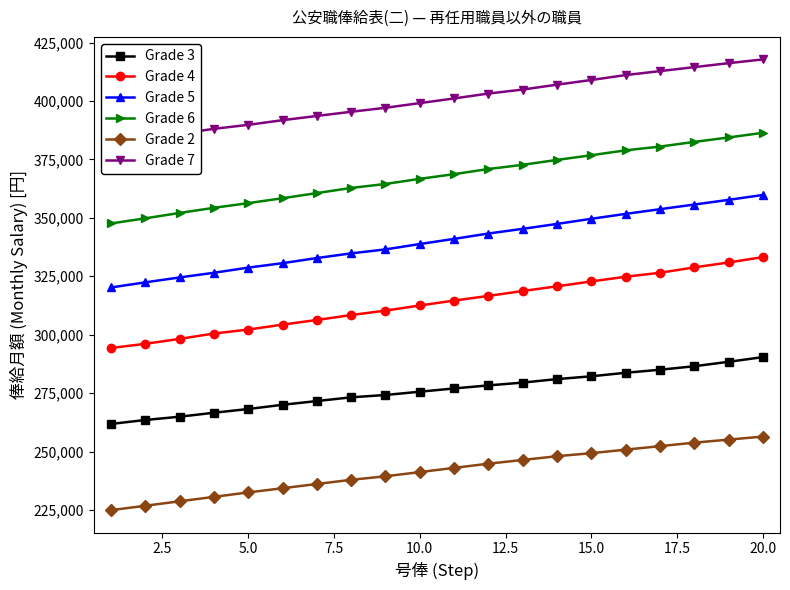

What is the greatest value displayed?

417800